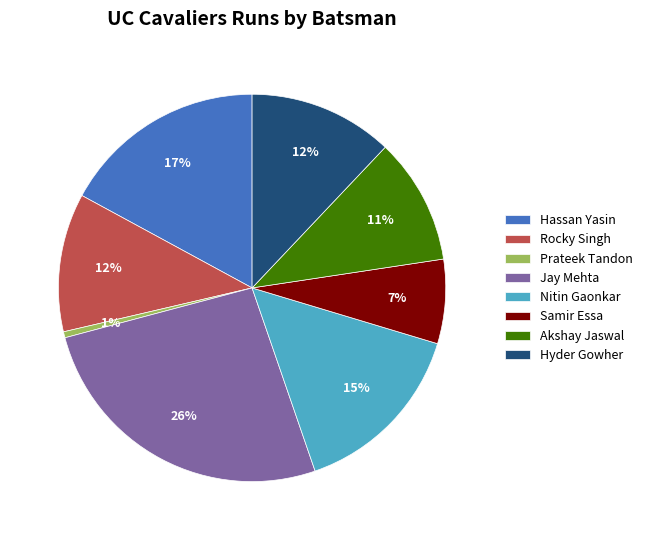

How many segments does this pie chart have?

8